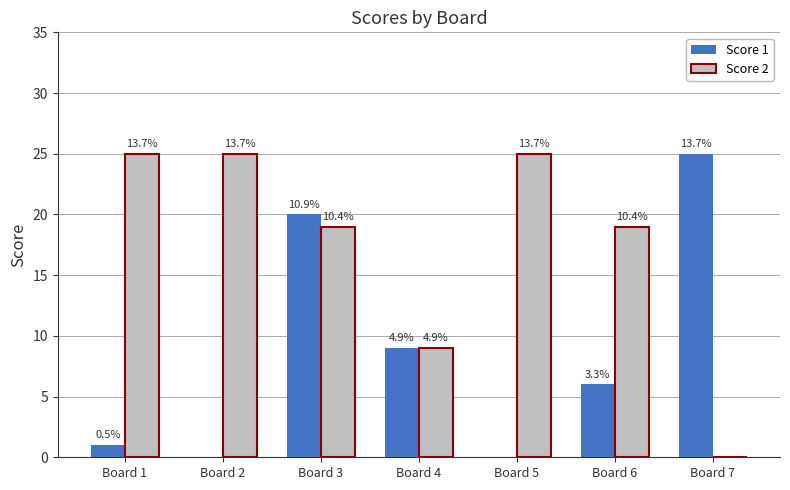

Is it true that Score 1 equals 0 at Board 5?

True